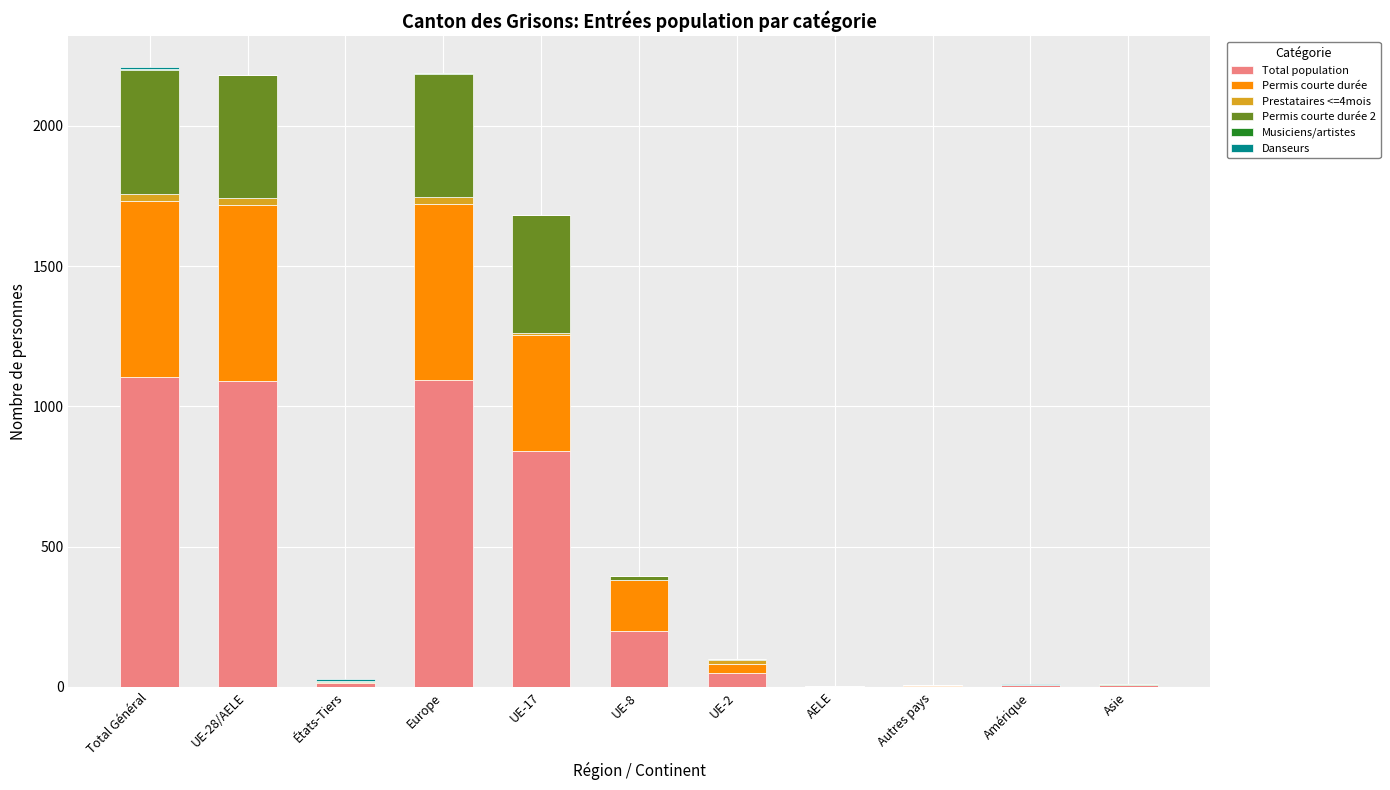

True or false: Total population has a value of 697 at Europe.

False